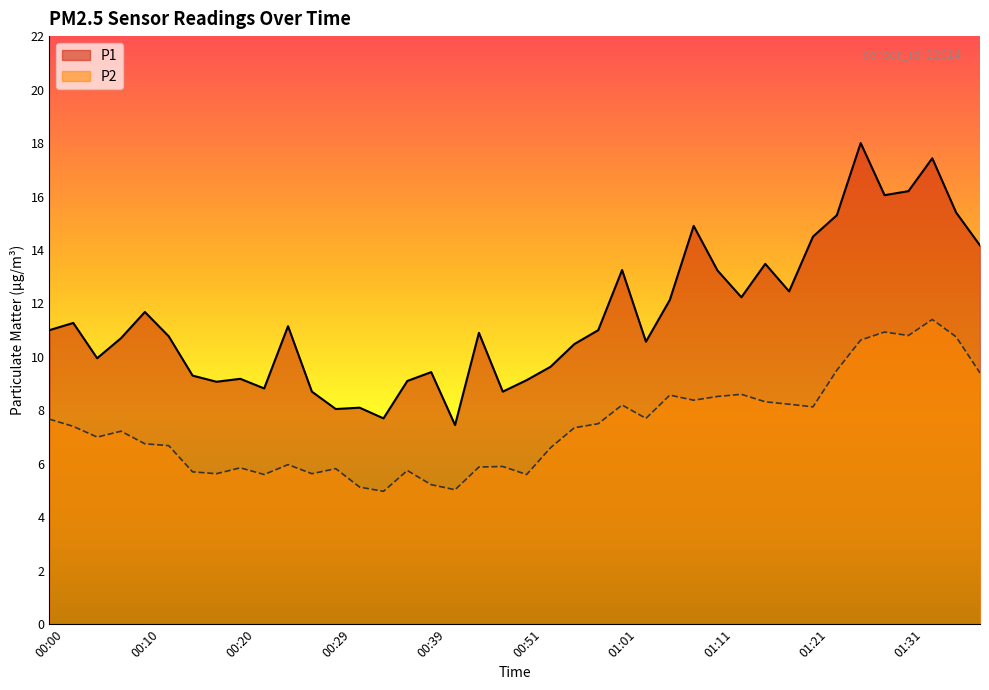

What are all the series names shown in the legend?

P1, P2